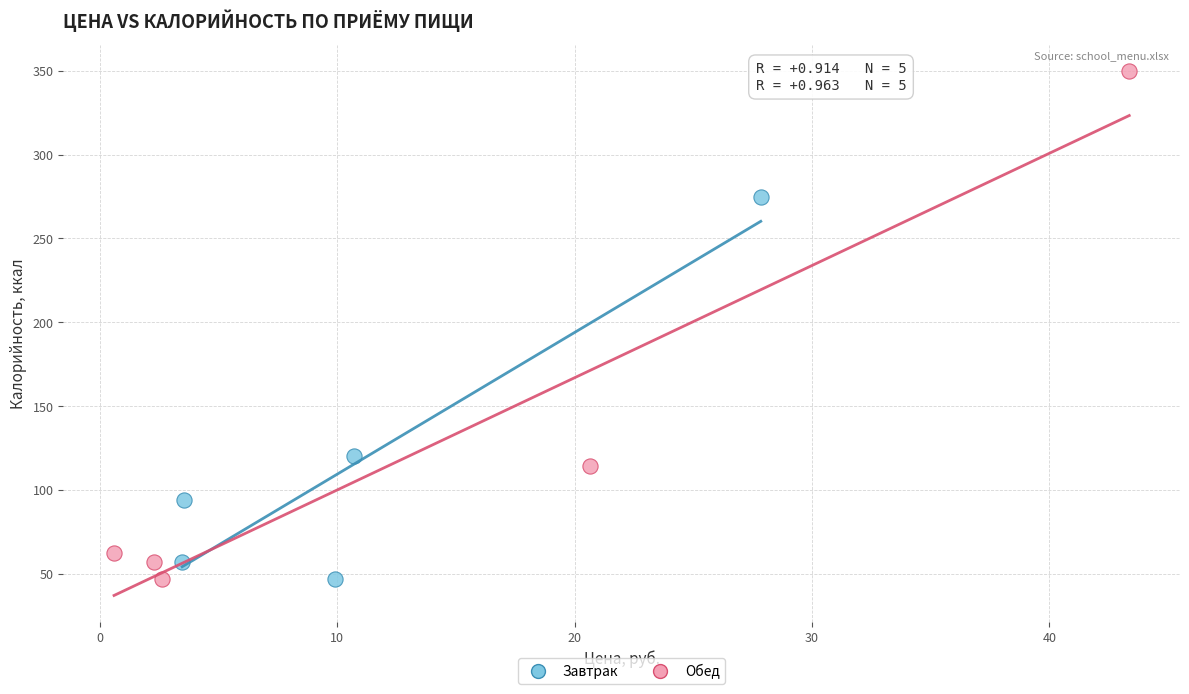

Which series contains the highest Y value?

Обед